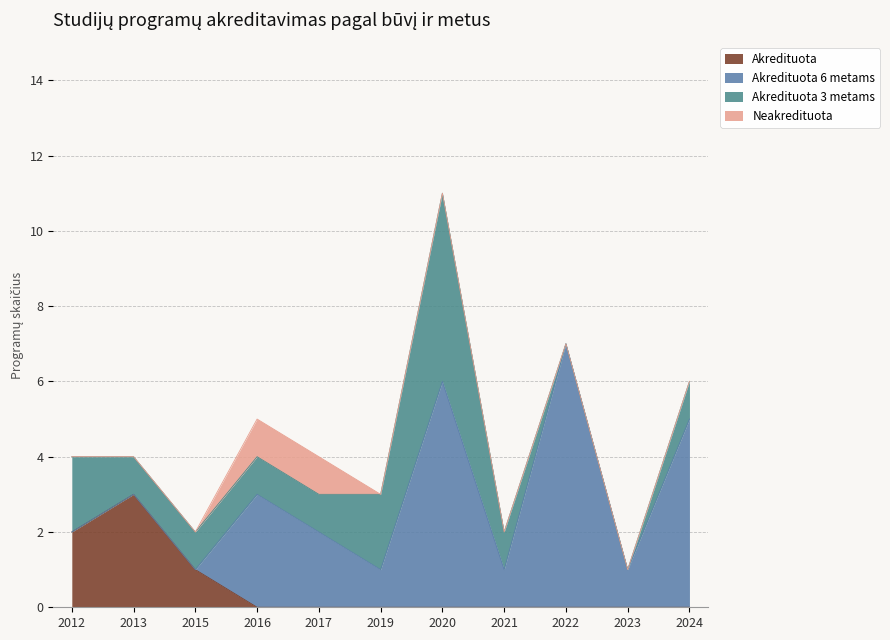

Is it true that Akredituota equals 0 at 2020?

True